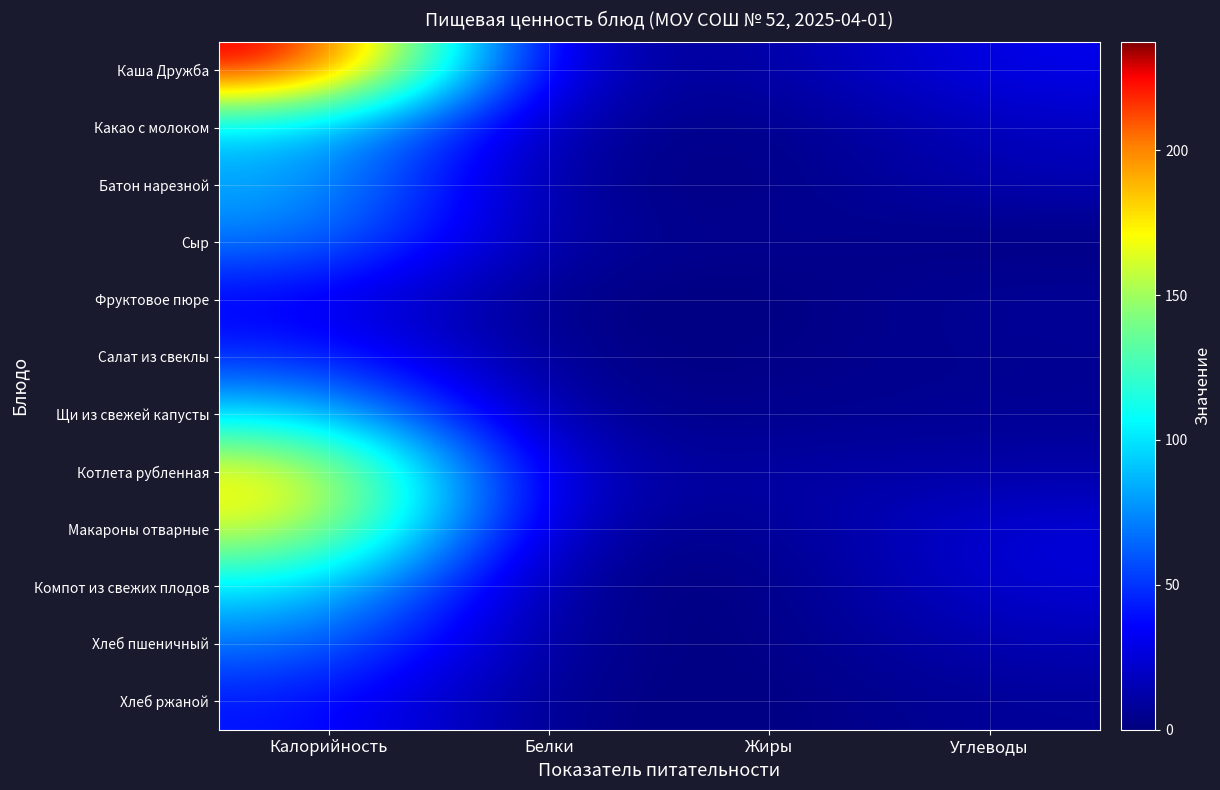

Reading right to left, what are all the values shown in this chart?

Каша Дружба: Углеводы=31.3	Жиры=9.8	Белки=6.1	Калорийность=237.5
Какао с молоком: Углеводы=19.0	Жиры=1.3	Белки=6.6	Калорийность=94.8
Батон нарезной: Углеводы=15.5	Жиры=0.8	Белки=2.2	Калорийность=85.8
Сыр: Углеводы=0.0	Жиры=5.9	Белки=4.6	Калорийность=72.0
Фруктовое пюре: Углеводы=8.1	Жиры=0.3	Белки=0.3	Калорийность=32.4
Салат из свеклы: Углеводы=5.4	Жиры=2.5	Белки=1.0	Калорийность=47.9
Щи из свежей капусты: Углеводы=6.3	Жиры=4.1	Белки=2.1	Калорийность=99.8
Котлета рубленная: Углеводы=11.3	Жиры=10.7	Белки=9.2	Калорийность=179.8
Макароны отварные: Углеводы=26.4	Жиры=4.5	Белки=5.5	Калорийность=168.4
Компот из свежих плодов: Углеводы=25.1	Жиры=0.1	Белки=0.1	Калорийность=103.1
Хлеб пшеничный: Углеводы=15.5	Жиры=0.8	Белки=2.2	Калорийность=70.1
Хлеб ржаной: Углеводы=7.8	Жиры=0.5	Белки=1.4	Калорийность=42.0